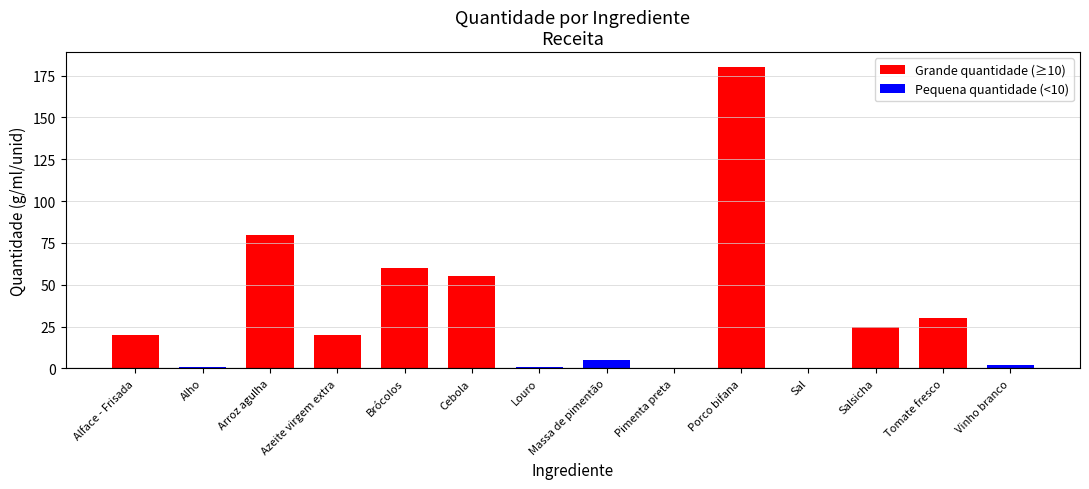

What is the sum of the values at Cebola and Arroz agulha?

135.0